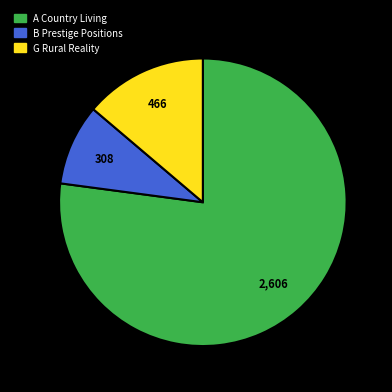

Rank the categories by value from lowest to highest.

B Prestige Positions, G Rural Reality, A Country Living